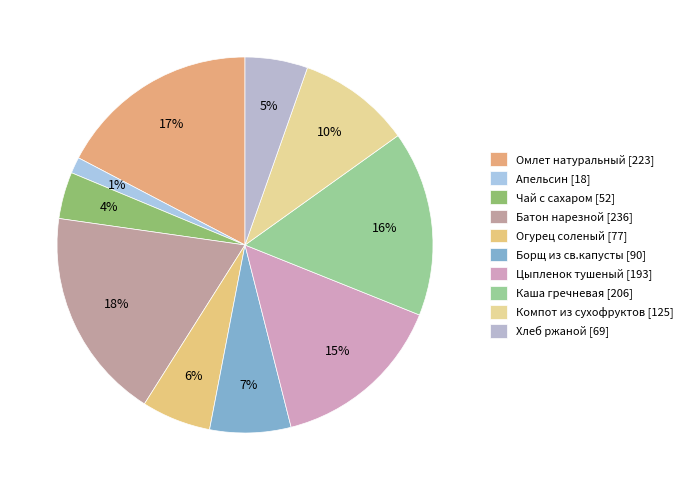

How many segments does this pie chart have?

10